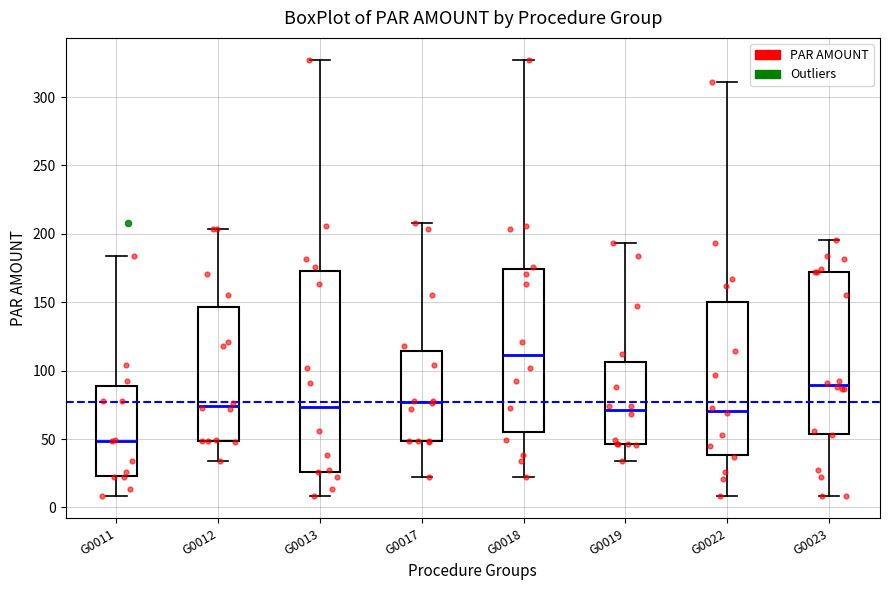

Reading left to right, read every box against the y-axis: the position of its median line, the range the box covers, and the ends of its whiskers. The values are not printed on the chart, so give them approximately, as read against the axis.

G0011: median 50, box 25 to 90, whiskers 10 to 185
G0012: median 75, box 50 to 145, whiskers 35 to 205
G0013: median 75, box 25 to 175, whiskers 10 to 325
G0017: median 75, box 50 to 115, whiskers 20 to 210
G0018: median 110, box 55 to 175, whiskers 20 to 325
G0019: median 70, box 45 to 105, whiskers 35 to 195
G0022: median 70, box 40 to 150, whiskers 10 to 310
G0023: median 90, box 55 to 170, whiskers 10 to 195